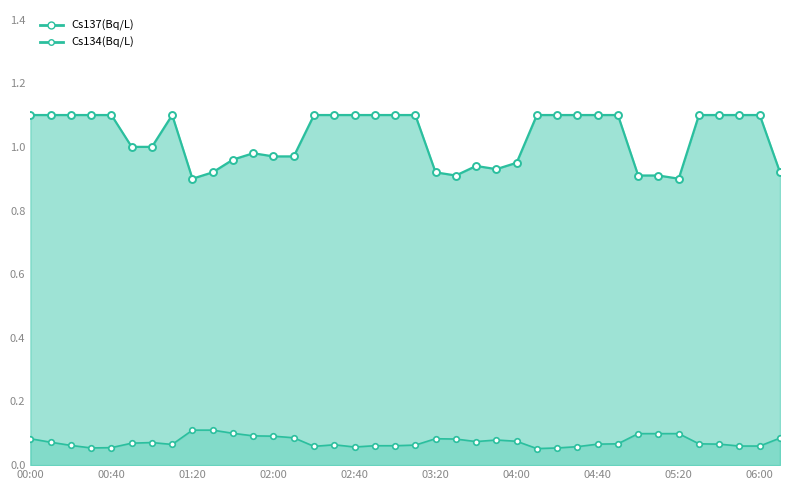

What is the greatest value displayed?

1.1